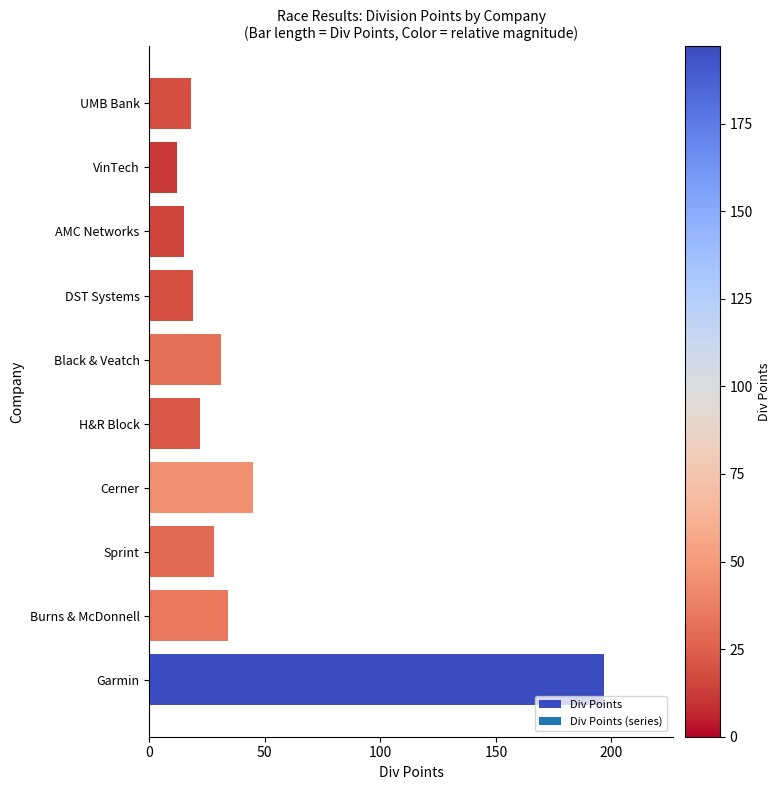

Count the number of categories in the chart.

10